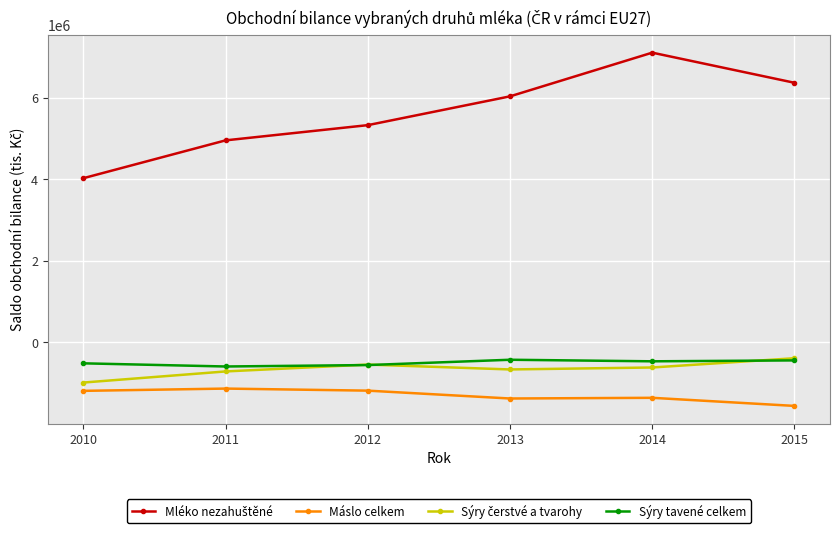

True or false: Máslo celkem has more than 2 interior local peaks.

False